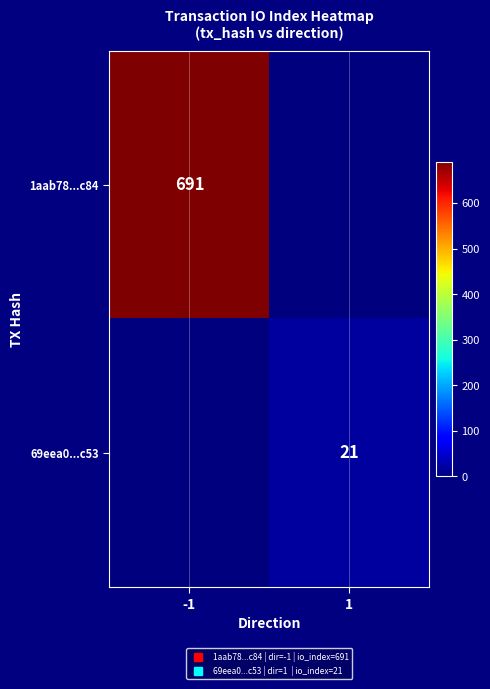

Rank the series by their maximum value, from lowest to highest.

69eea0...c53, 1aab78...c84